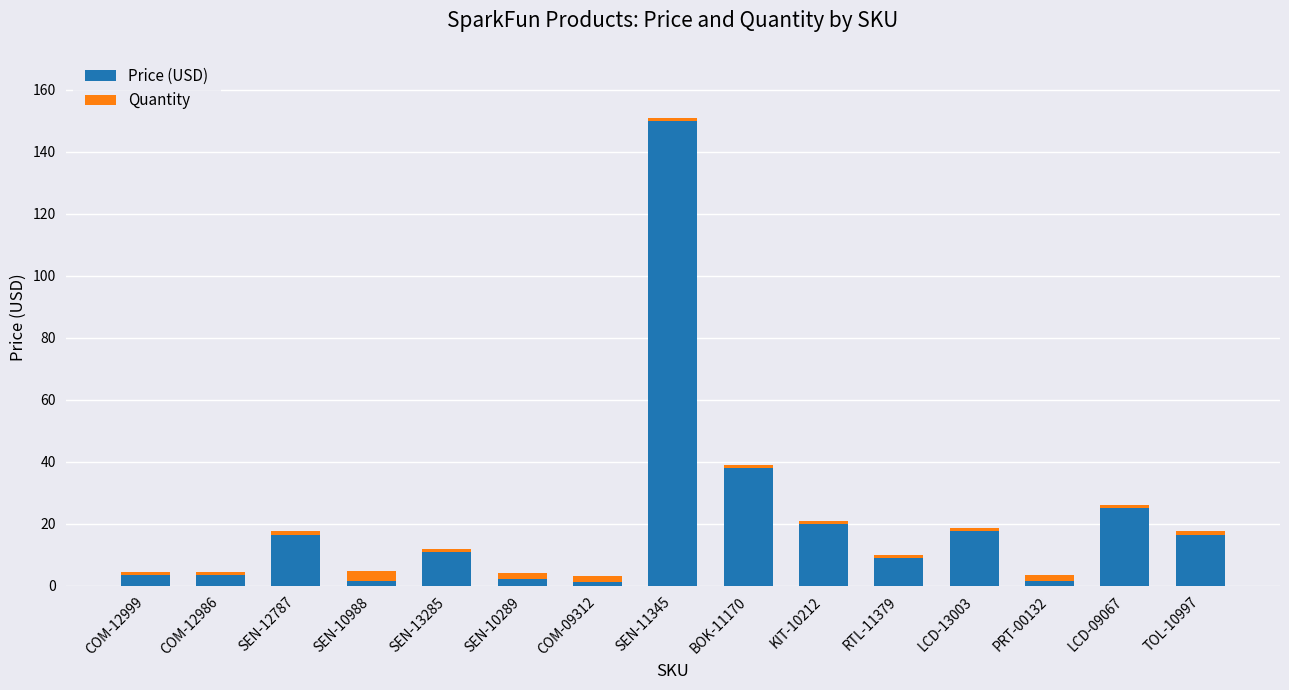

At which category is the sum across all series the highest?

SEN-11345